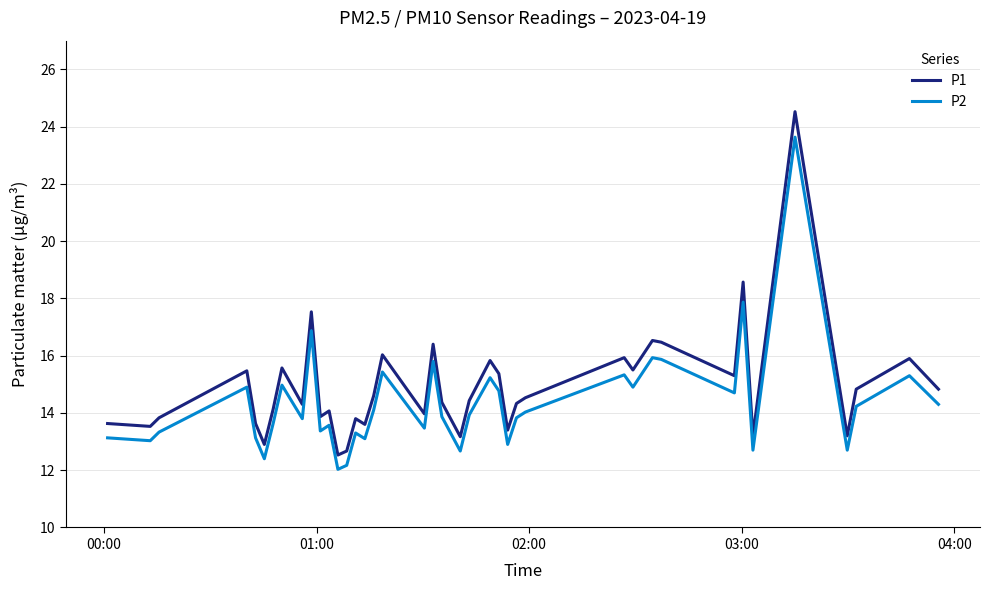

What is the minimum value shown in the chart?

12.0